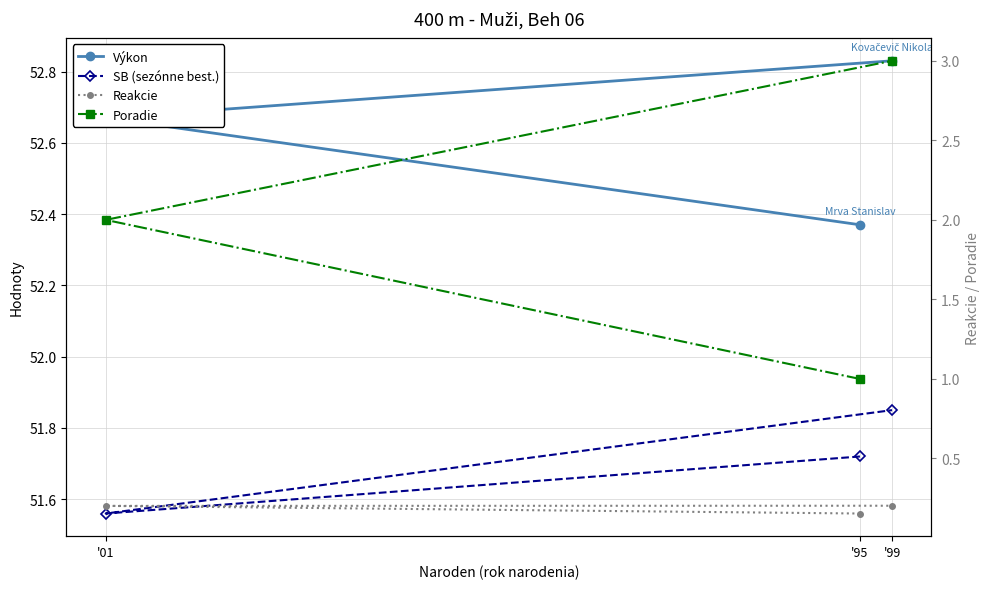

Which series has the largest total across all categories?

Výkon